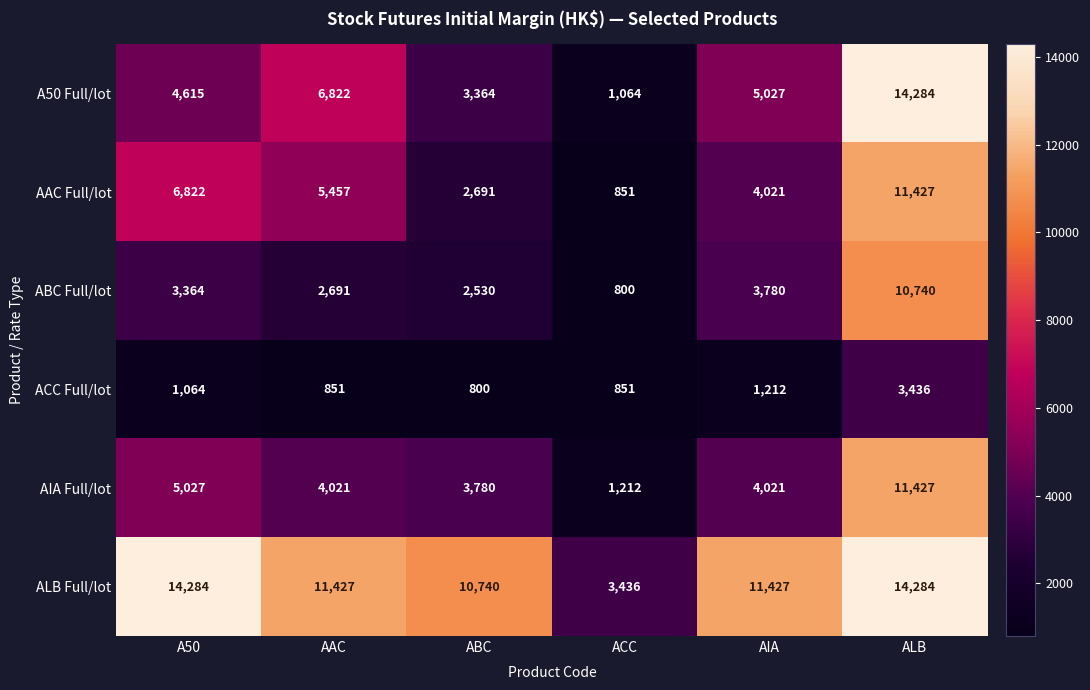

At which category is the sum across all series the highest?

ALB